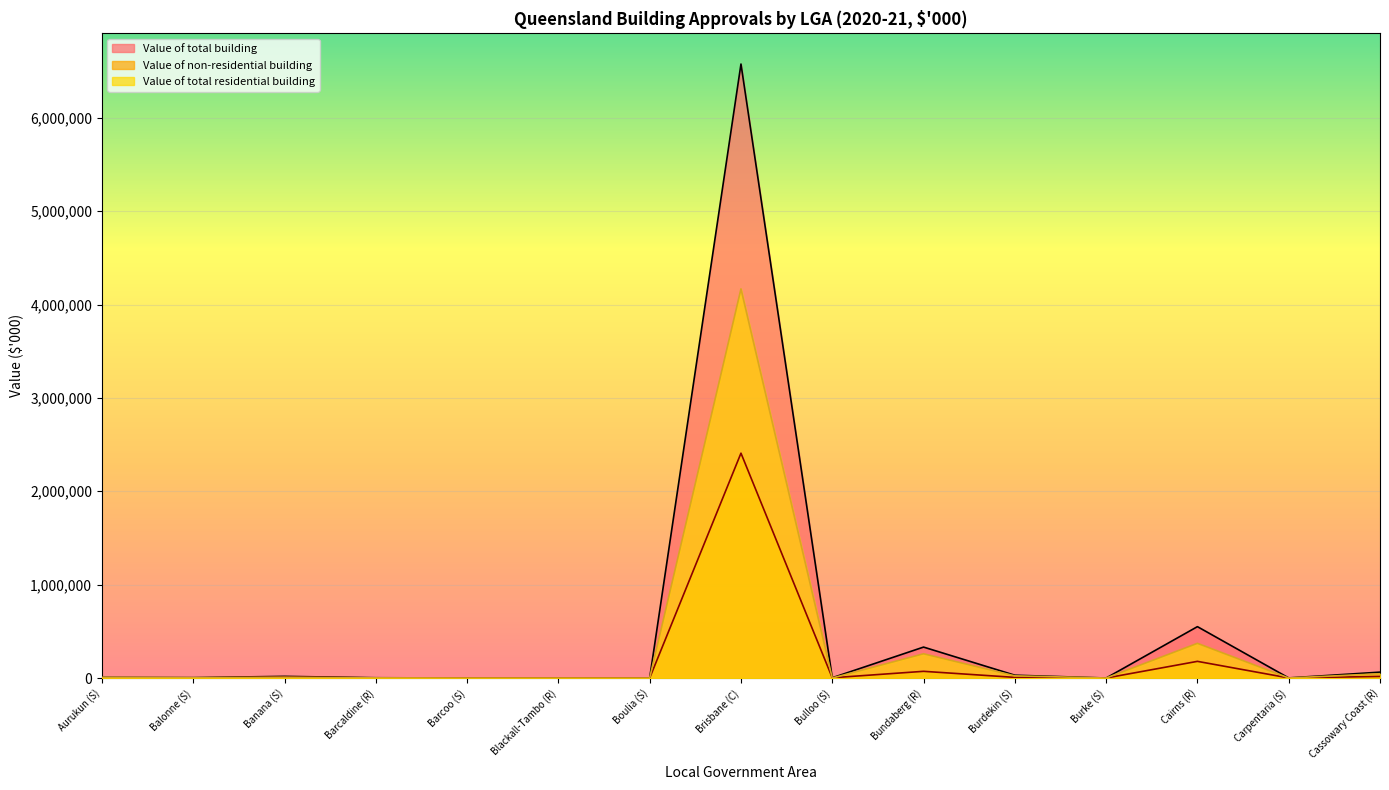

What position from the right is Barcoo (S)?

11